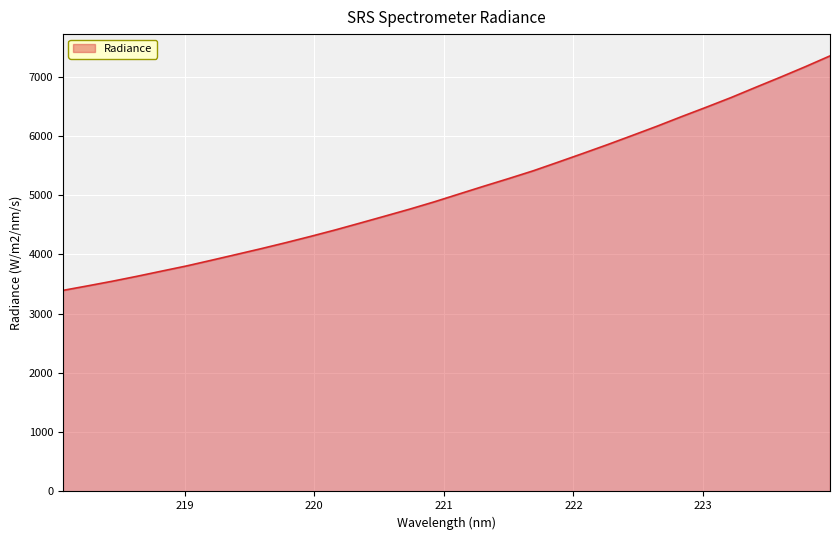

What is the maximum value shown in the chart?

7350.7